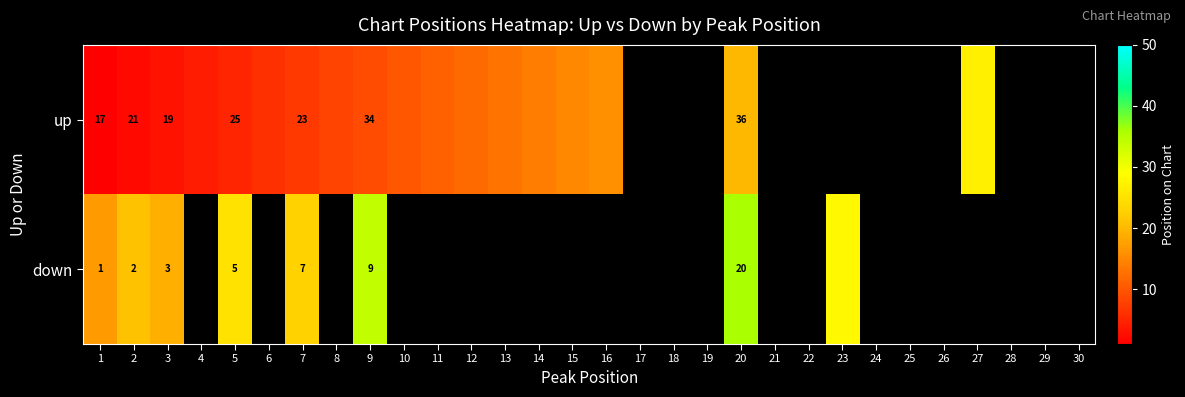

The value of down at 20 is 6. True or false?

False